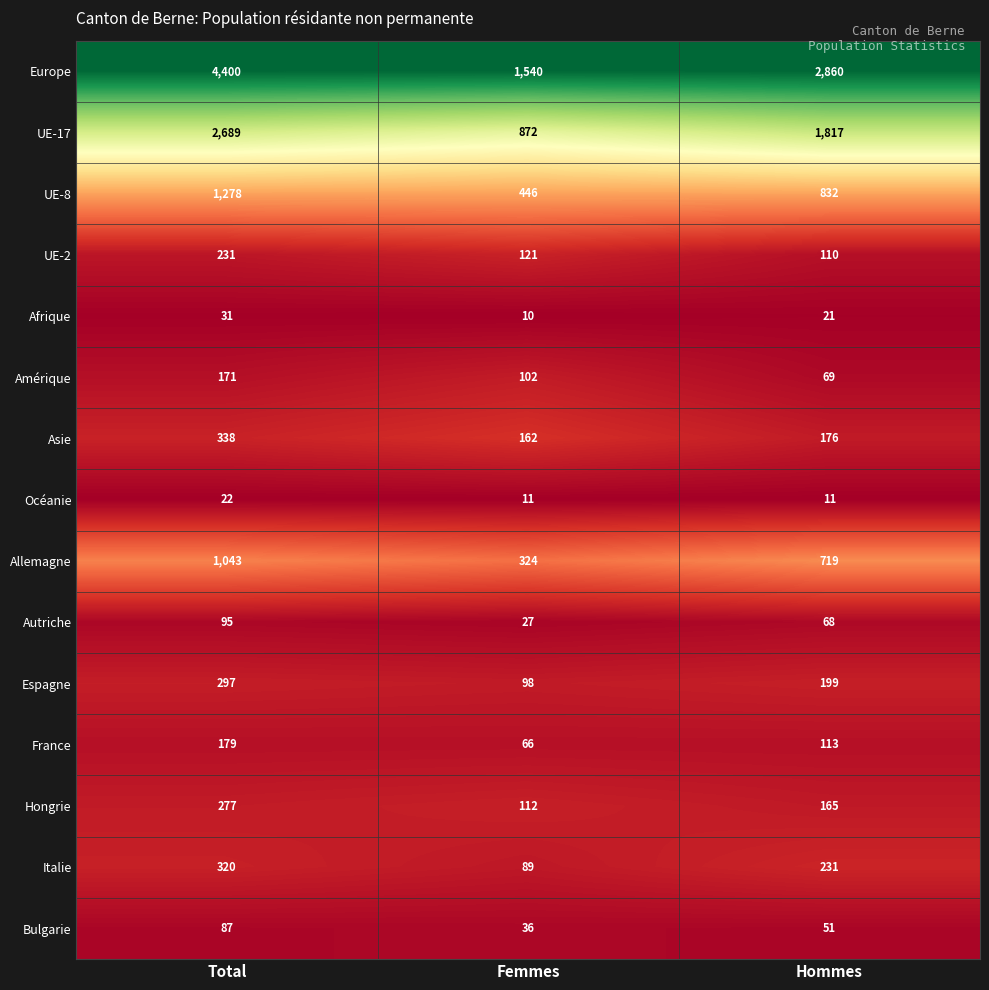

Which category has the highest value across all series?

Total